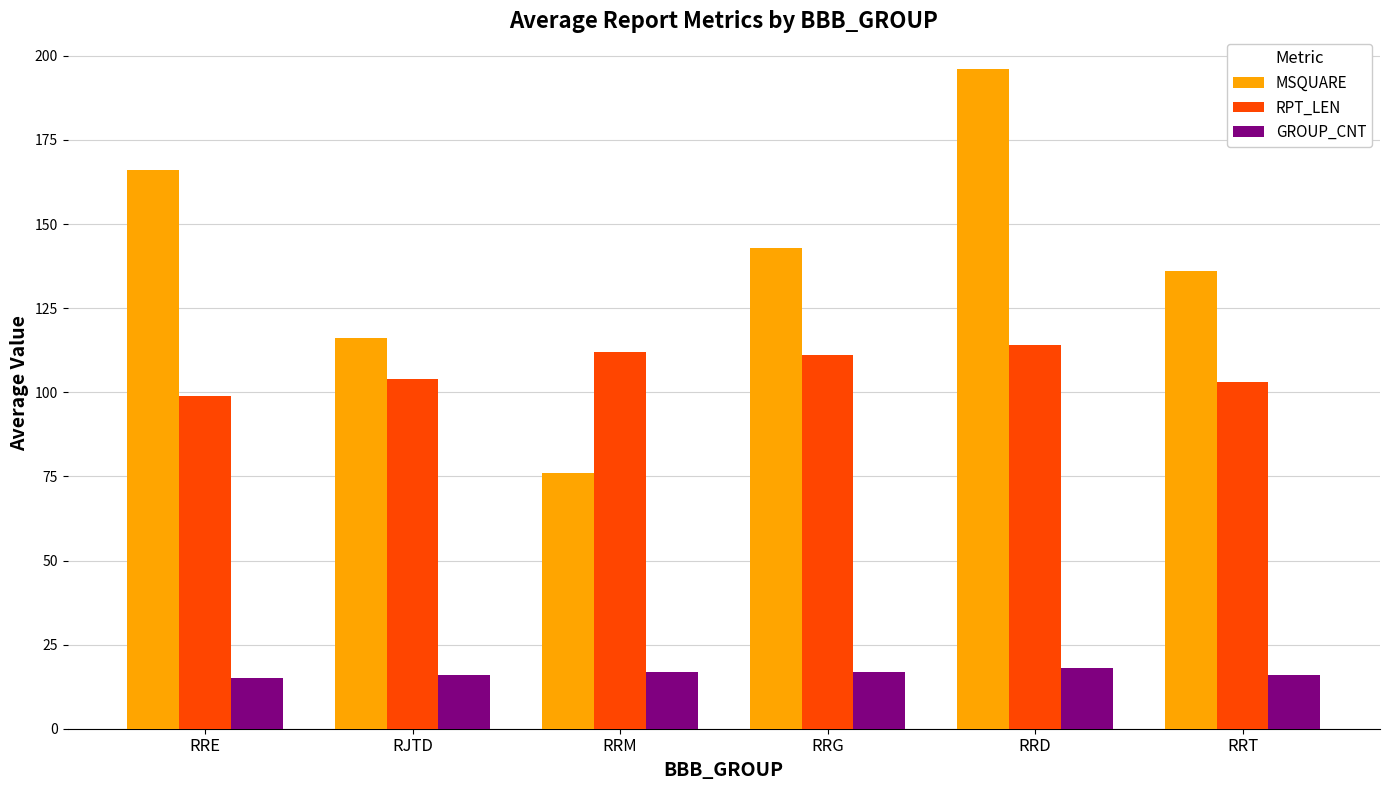

Count the number of data series in this chart.

3